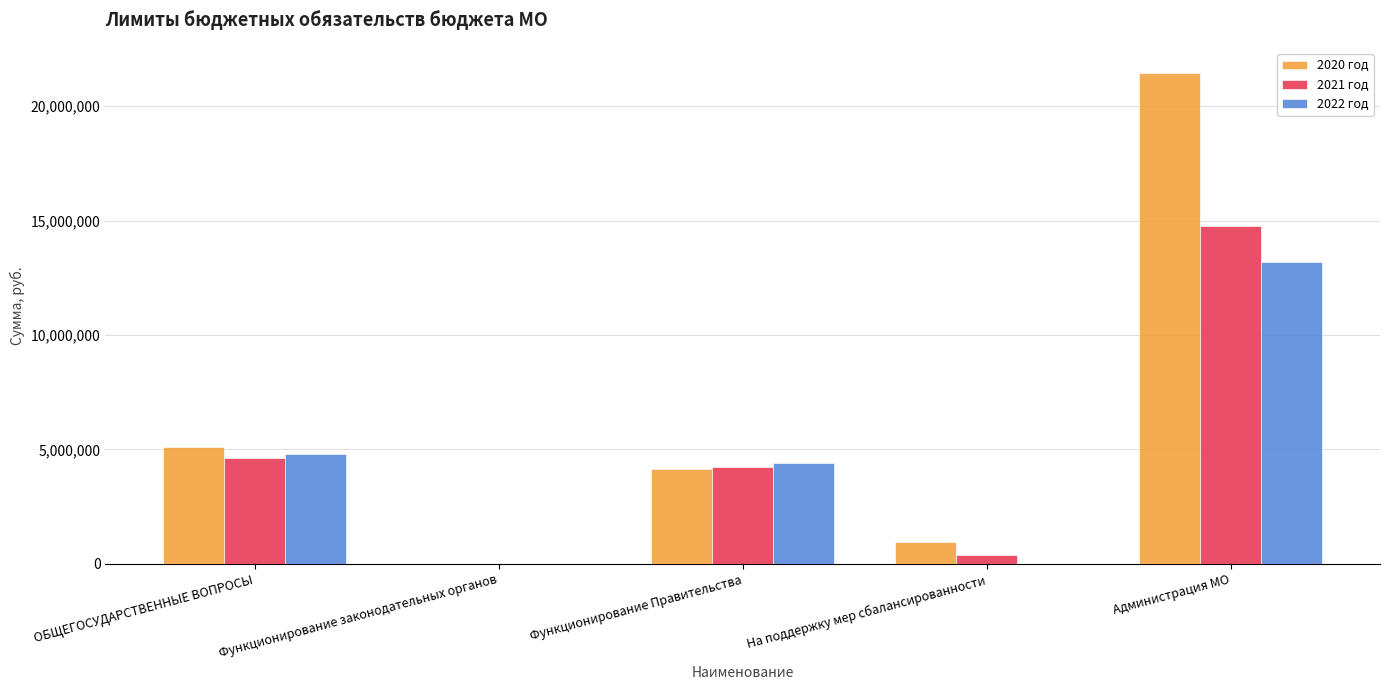

How many categories are shown in the chart?

5